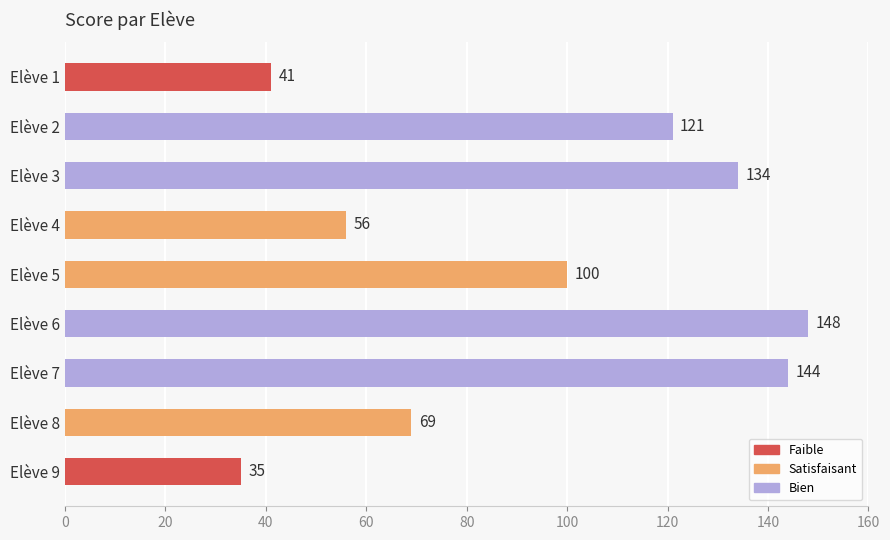

What is the difference between the maximum and minimum values?

113